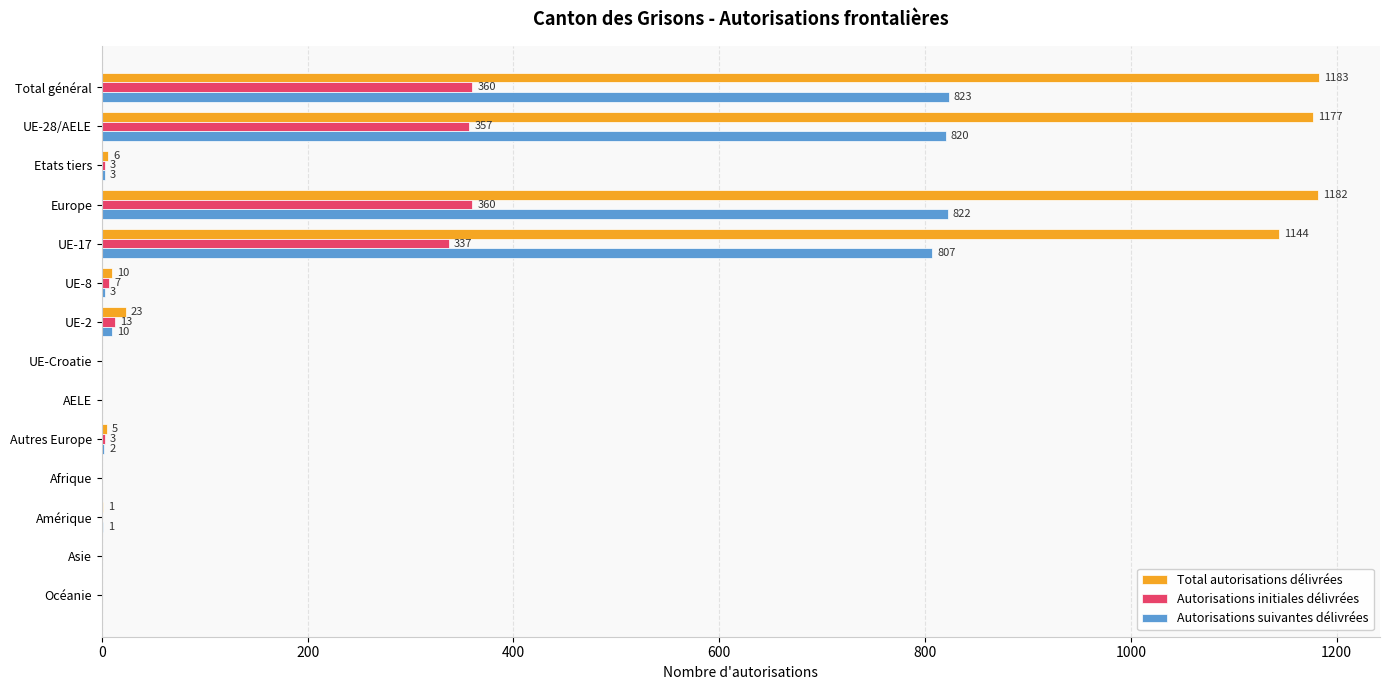

What is the sum of all Total autorisations délivrées values?

4731